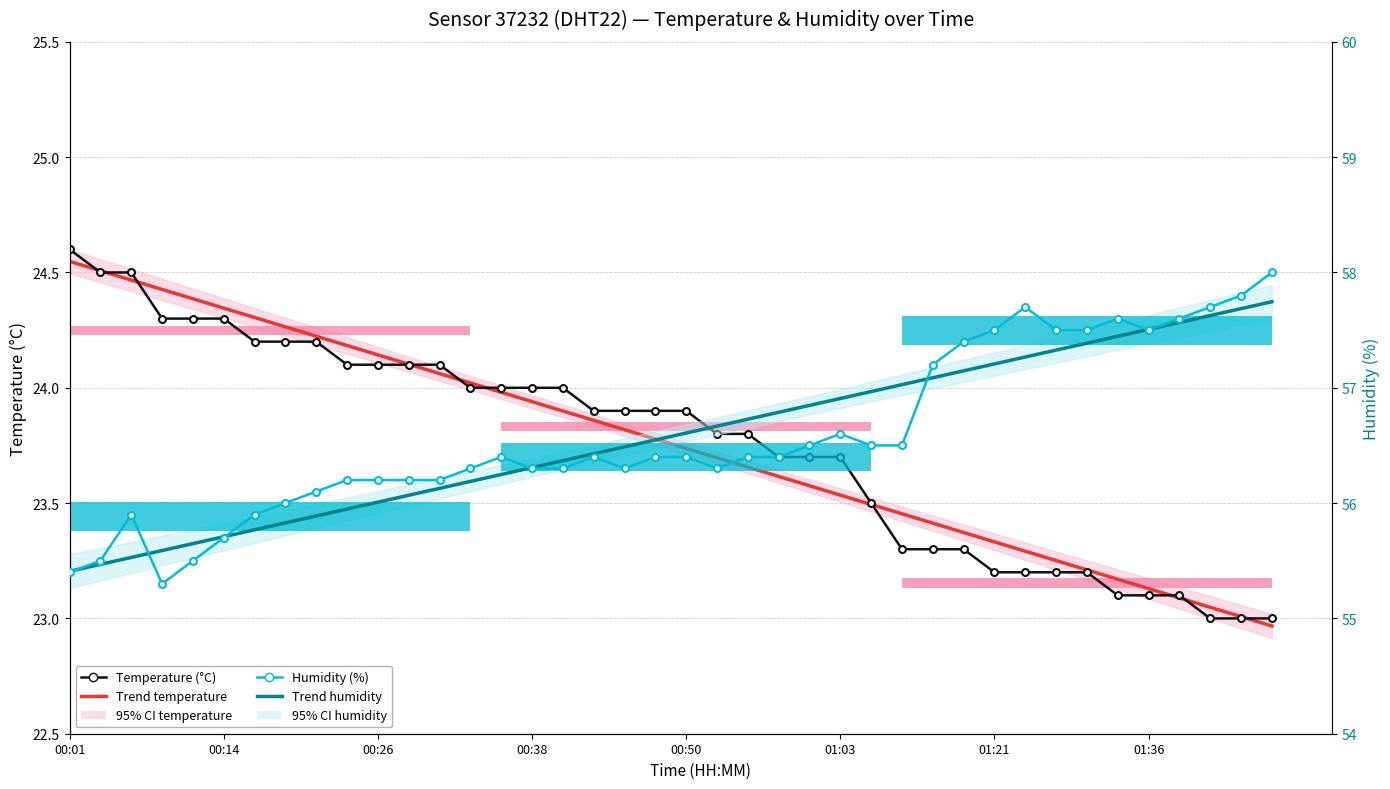

Is the value of Trend humidity at 37 greater than the value of Temperature at 12?

Yes